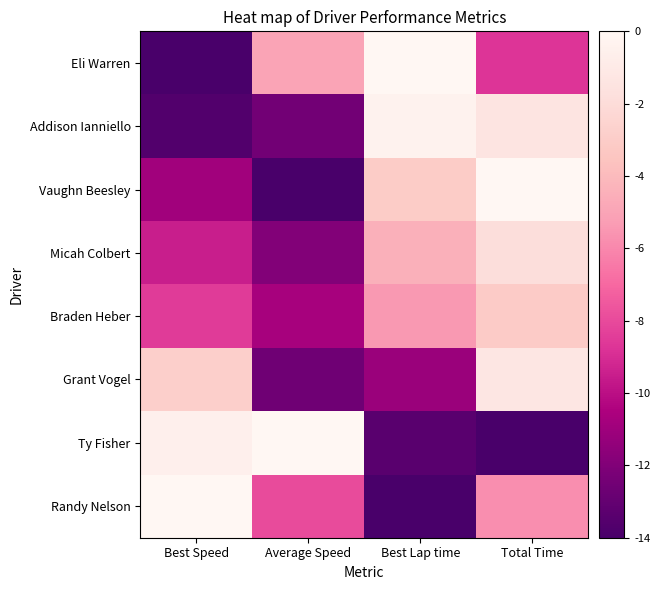

Which has a higher value, Best Speed or Best Lap time?

Best Lap time